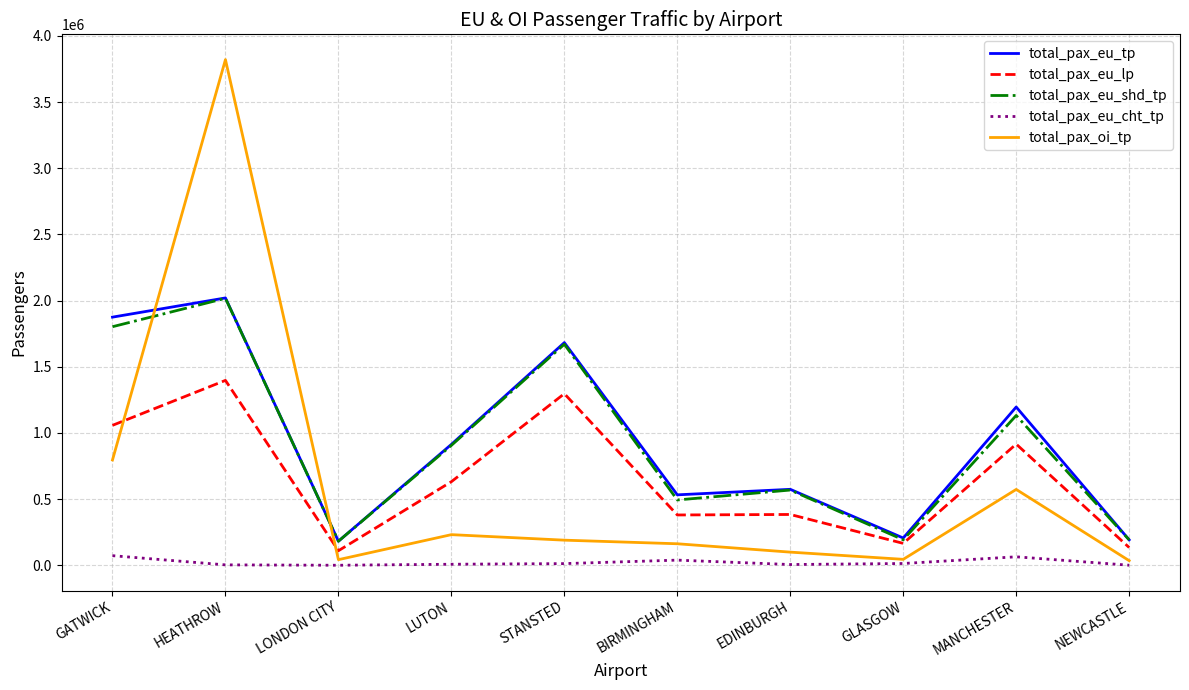

True or false: total_pax_eu_cht_tp and total_pax_eu_shd_tp cross at least once.

False